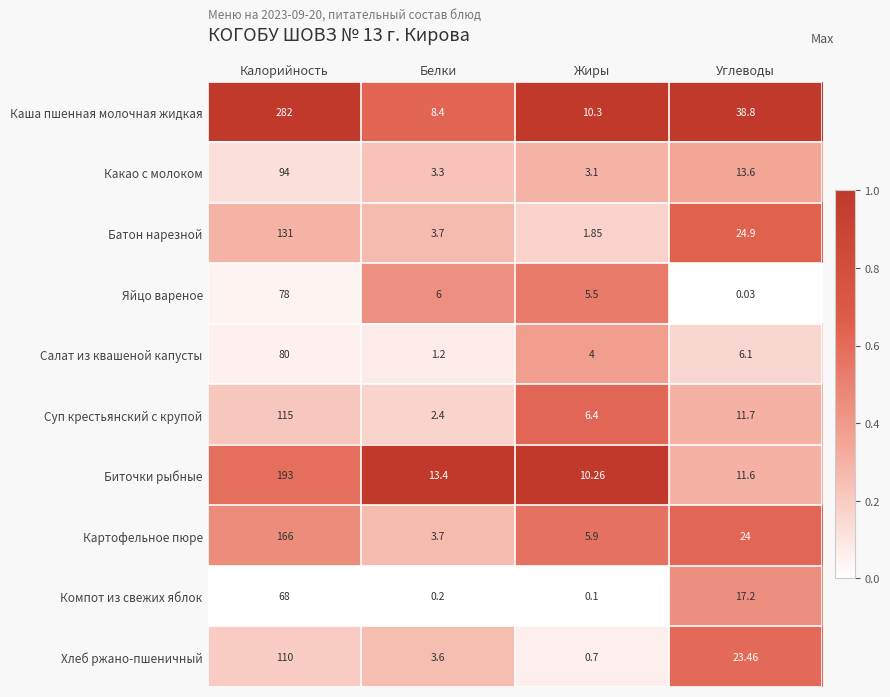

At which category does the chart reach its peak across all series?

Калорийность